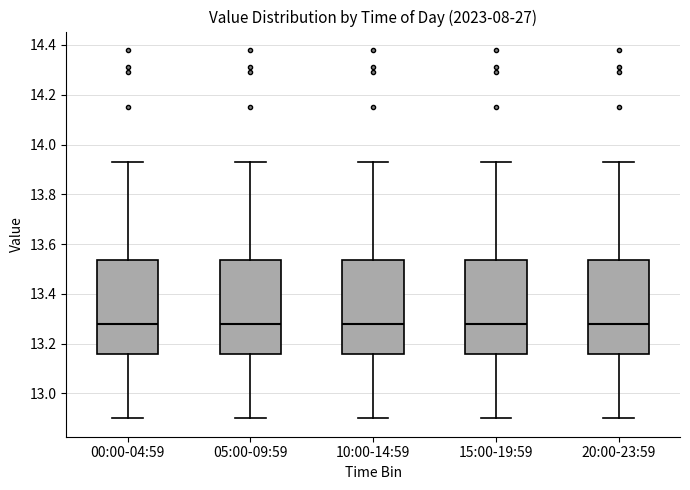

Reading left to right, read every box against the y-axis: the position of its median line, the range the box covers, and the ends of its whiskers. The values are not printed on the chart, so give them approximately, as read against the axis.

00:00-04:59: median 13.28, box 13.16 to 13.54, whiskers 12.90 to 13.94
05:00-09:59: median 13.28, box 13.16 to 13.54, whiskers 12.90 to 13.94
10:00-14:59: median 13.28, box 13.16 to 13.54, whiskers 12.90 to 13.94
15:00-19:59: median 13.28, box 13.16 to 13.54, whiskers 12.90 to 13.94
20:00-23:59: median 13.28, box 13.16 to 13.54, whiskers 12.90 to 13.94